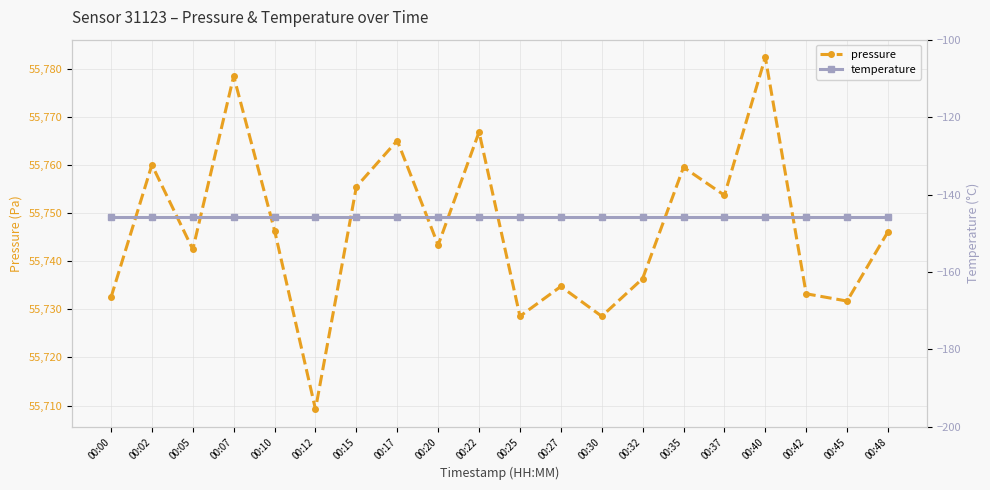

Does the chart display data point markers on the line(s)?

Yes